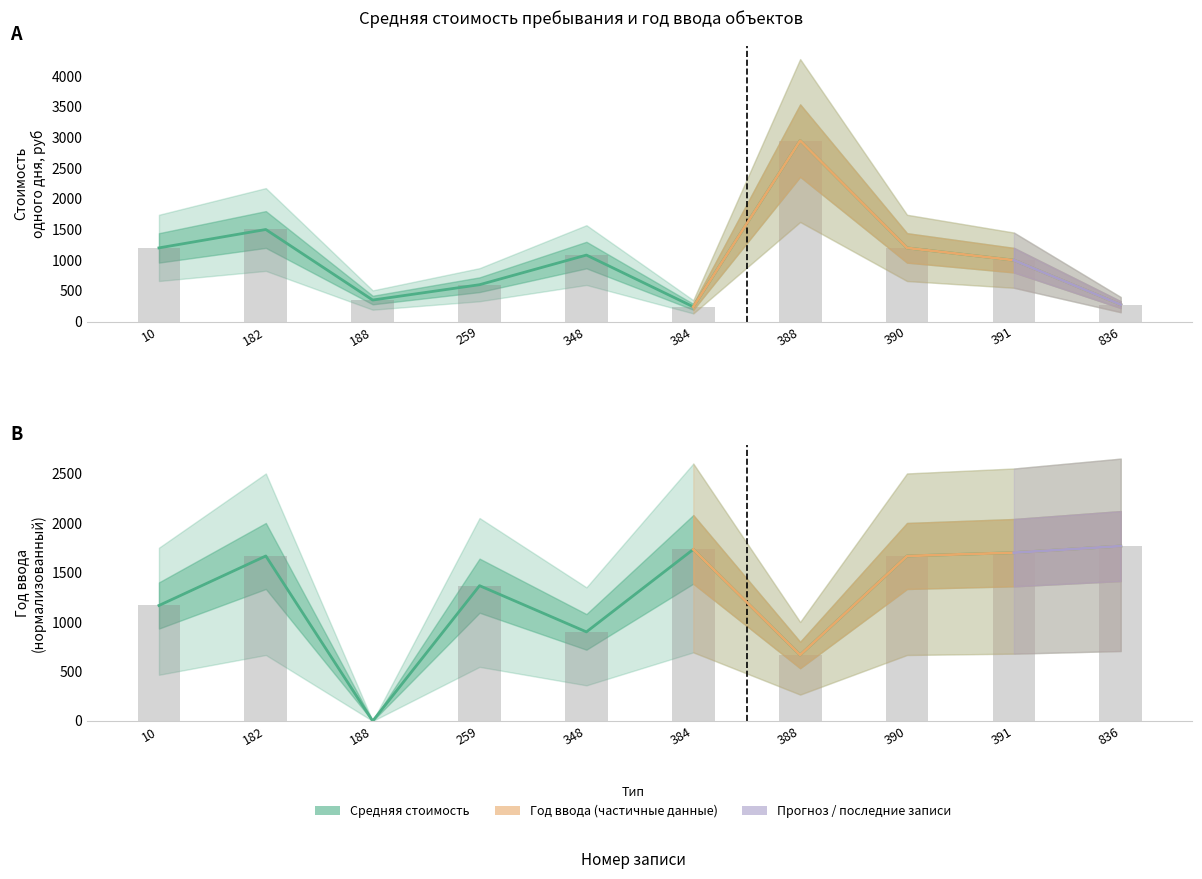

At 188, list the series in order from smallest to largest.

Год ввода объектов (норм.), Средняя стоимость (руб)